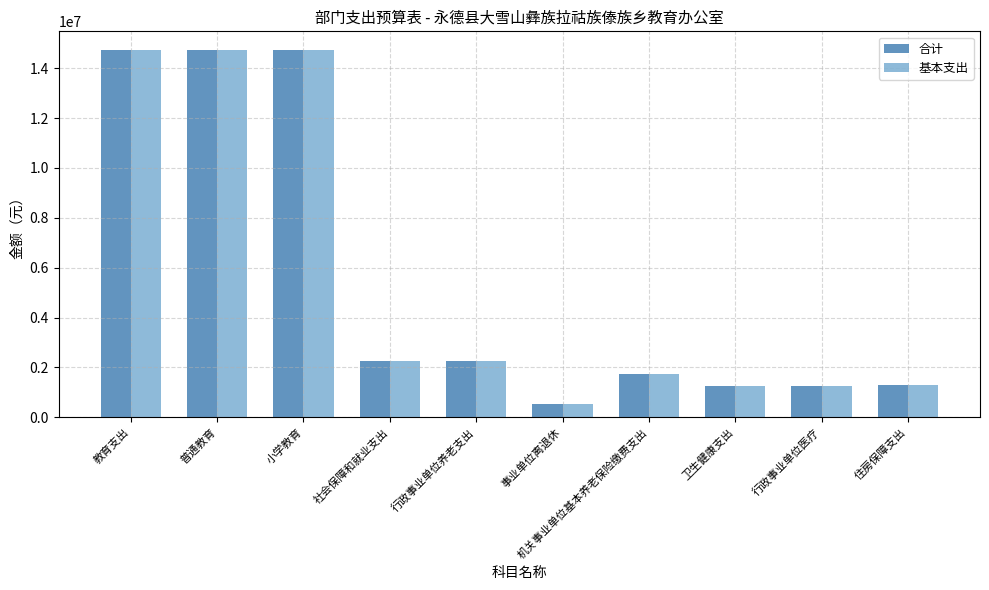

What is the label of the 1st bar from the left?

教育支出